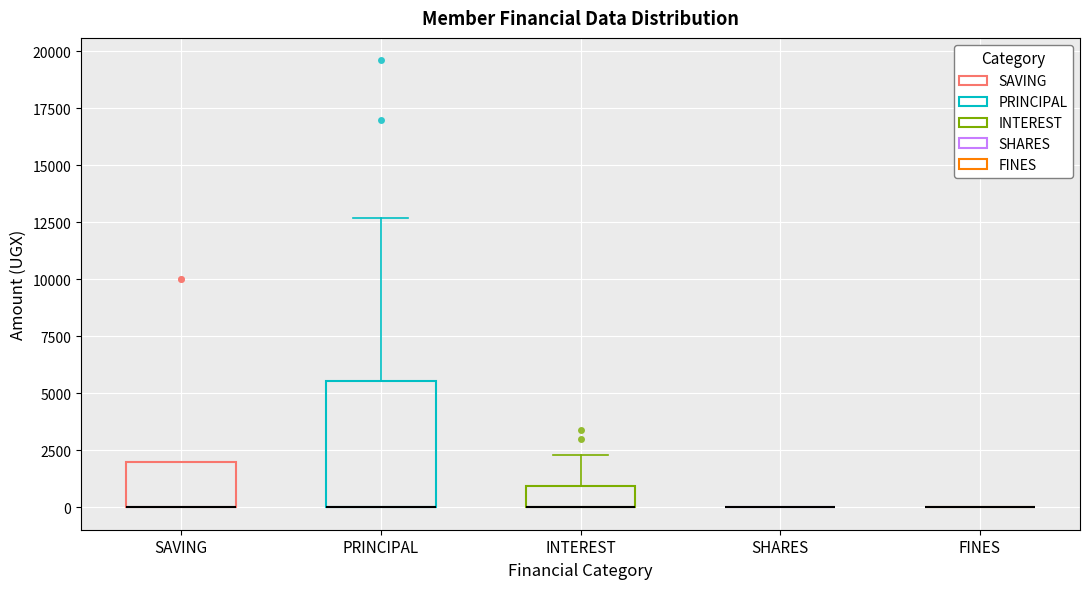

Reading left to right, read every box against the y-axis: the position of its median line, the range the box covers, and the ends of its whiskers. The values are not printed on the chart, so give them approximately, as read against the axis.

SAVING: median 0 (drawn on the box's lower edge), box 0 to 2000, whiskers 0 to 2000
PRINCIPAL: median 0 (drawn on the box's lower edge), box 0 to 5500, whiskers 0 to 12500
INTEREST: median 0 (drawn on the box's lower edge), box 0 to 1000, whiskers 0 to 2500
SHARES: box collapsed to a line at 0, whiskers 0 to 0
FINES: box collapsed to a line at 0, whiskers 0 to 0